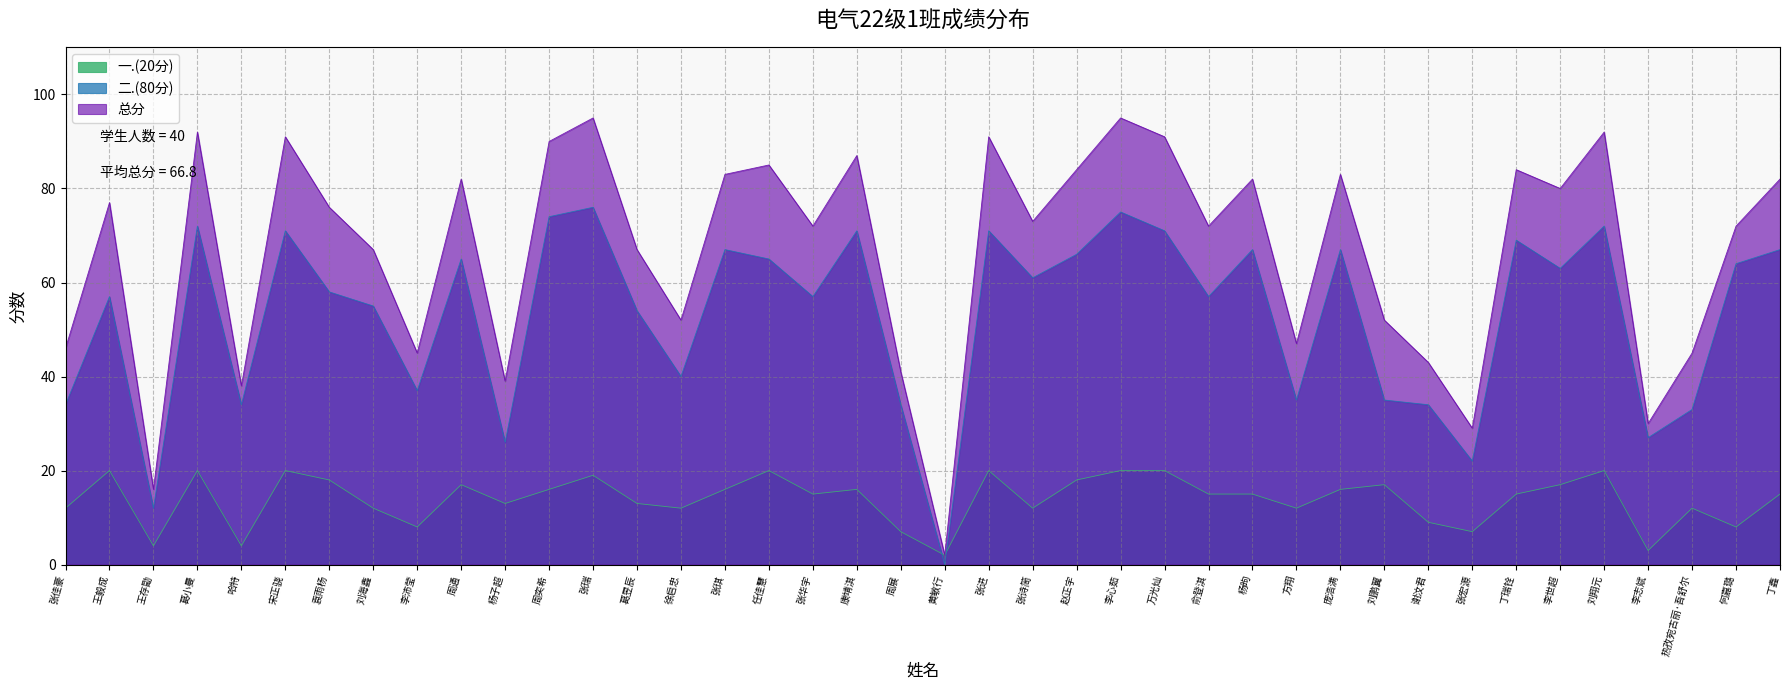

At which category does 一.(20分) reach its first local valley?

王存勖